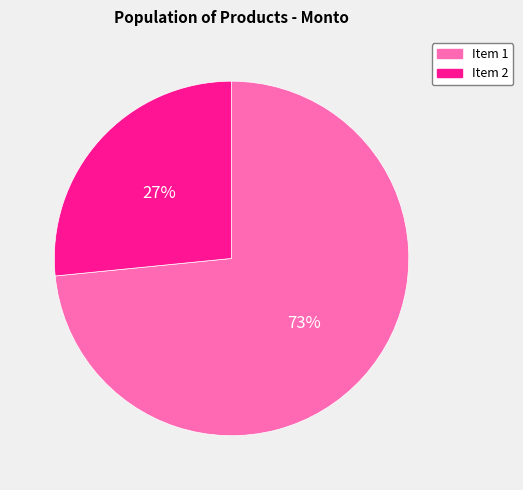

To the nearest percent, what percentage of the pie is Item 1?

73%